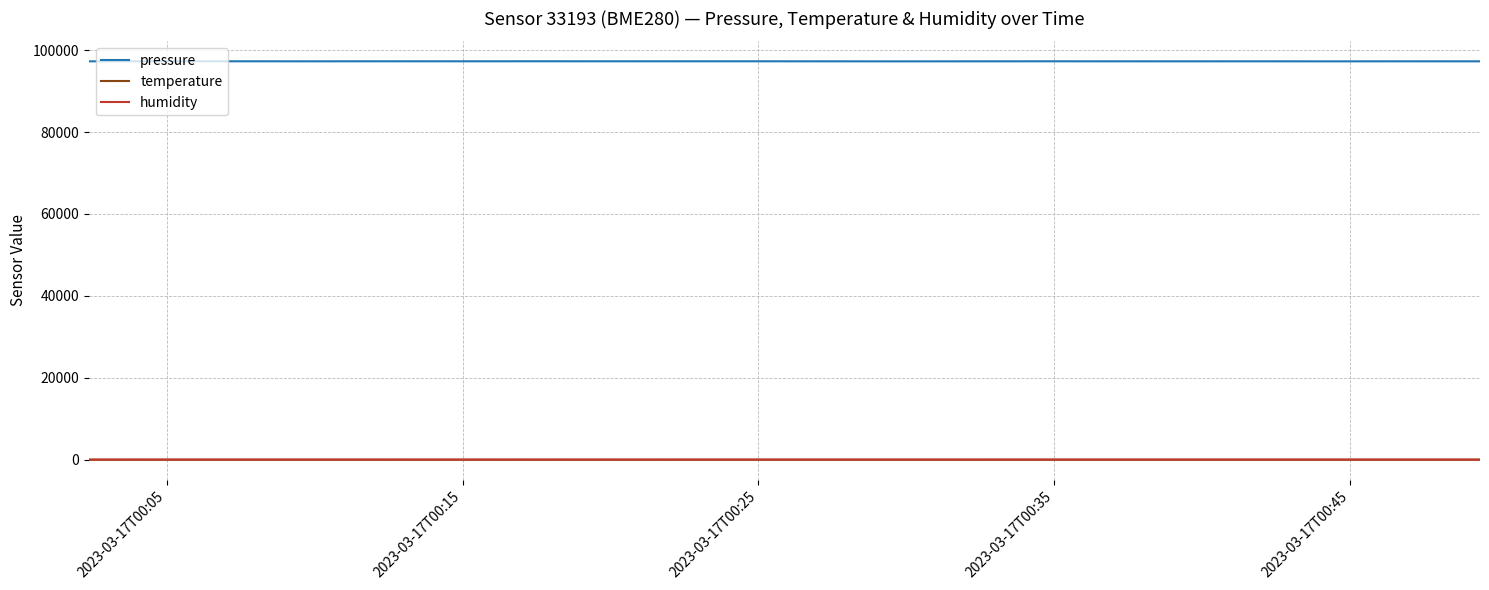

Which series has the largest total across all categories?

pressure